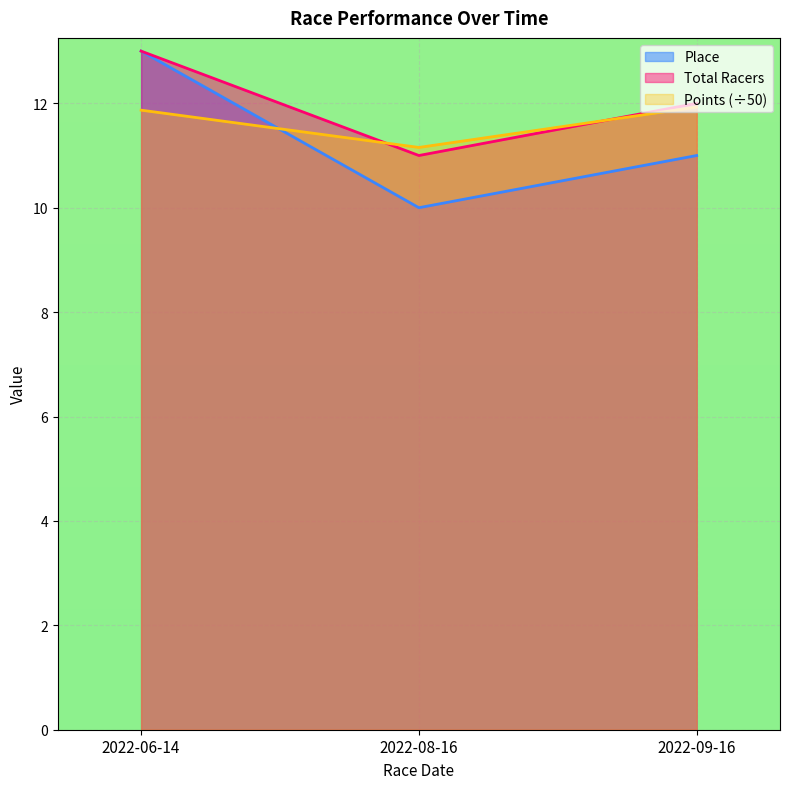

Reading left to right, list all the values displayed in this chart.

Place: 2022-06-14=13.0	2022-08-16=10.0	2022-09-16=11.0
Total Racers: 2022-06-14=13.0	2022-08-16=11.0	2022-09-16=12.0
Points: 2022-06-14=11.9	2022-08-16=11.2	2022-09-16=11.9